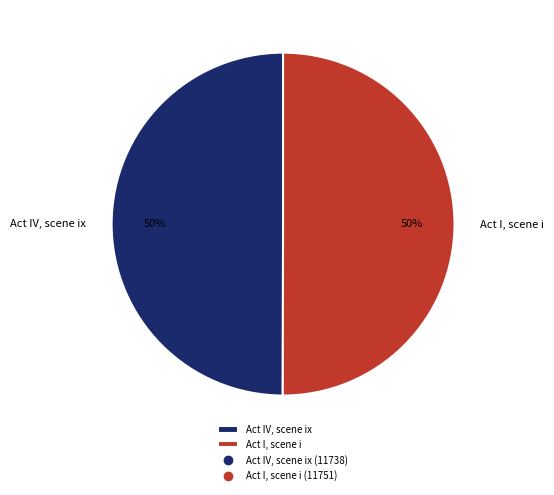

Combined, do Act IV, scene ix and Act I, scene i account for over 50%?

Yes